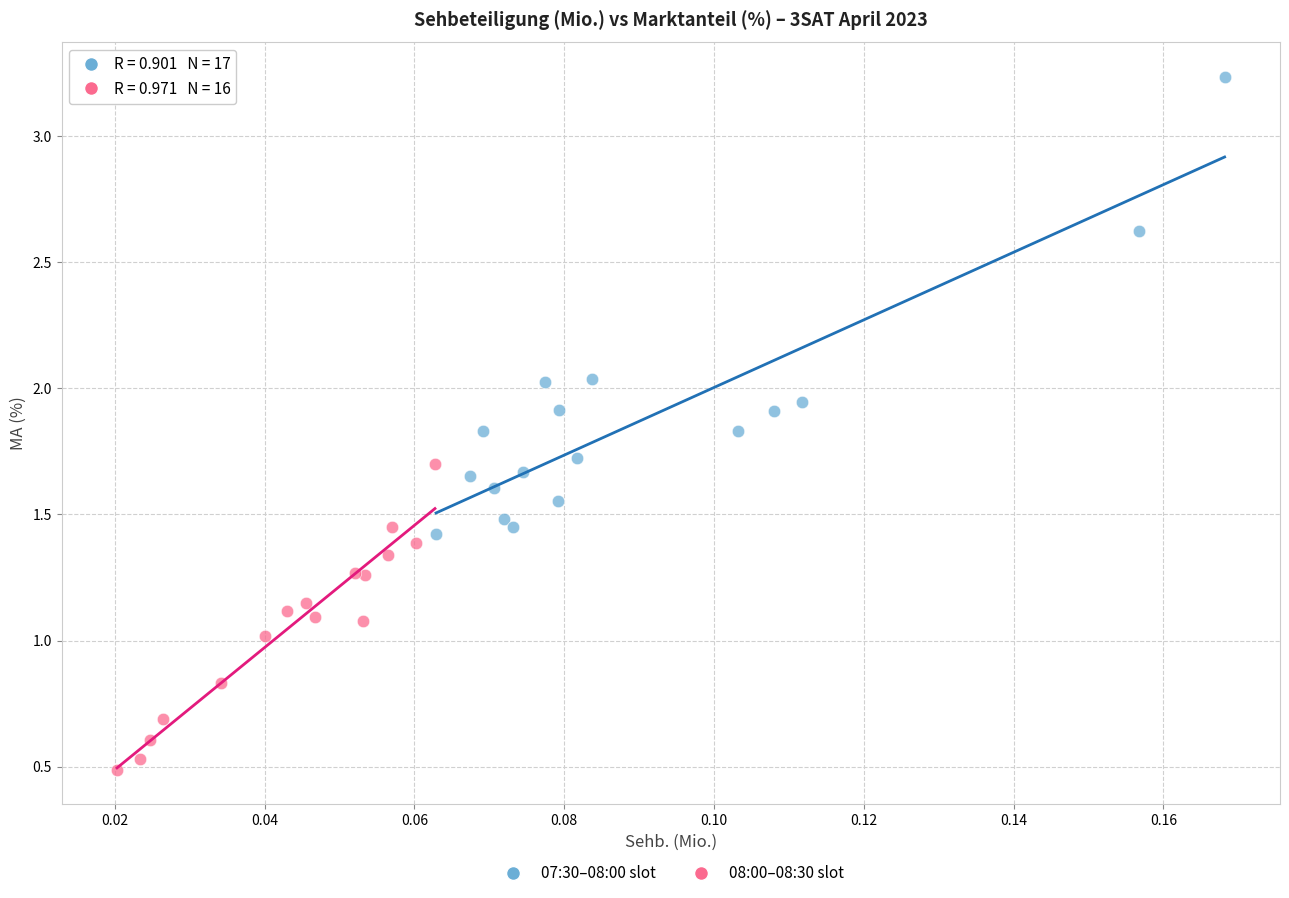

Which series has the largest Y range (max minus min)?

07:30–08:00 slot